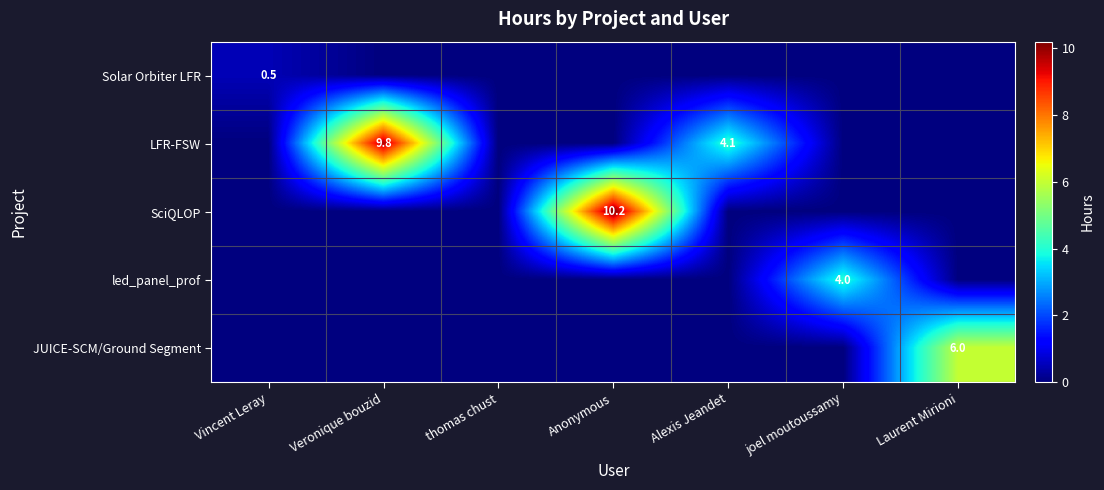

The value of LFR-FSW at Alexis Jeandet is 4.1. True or false?

True